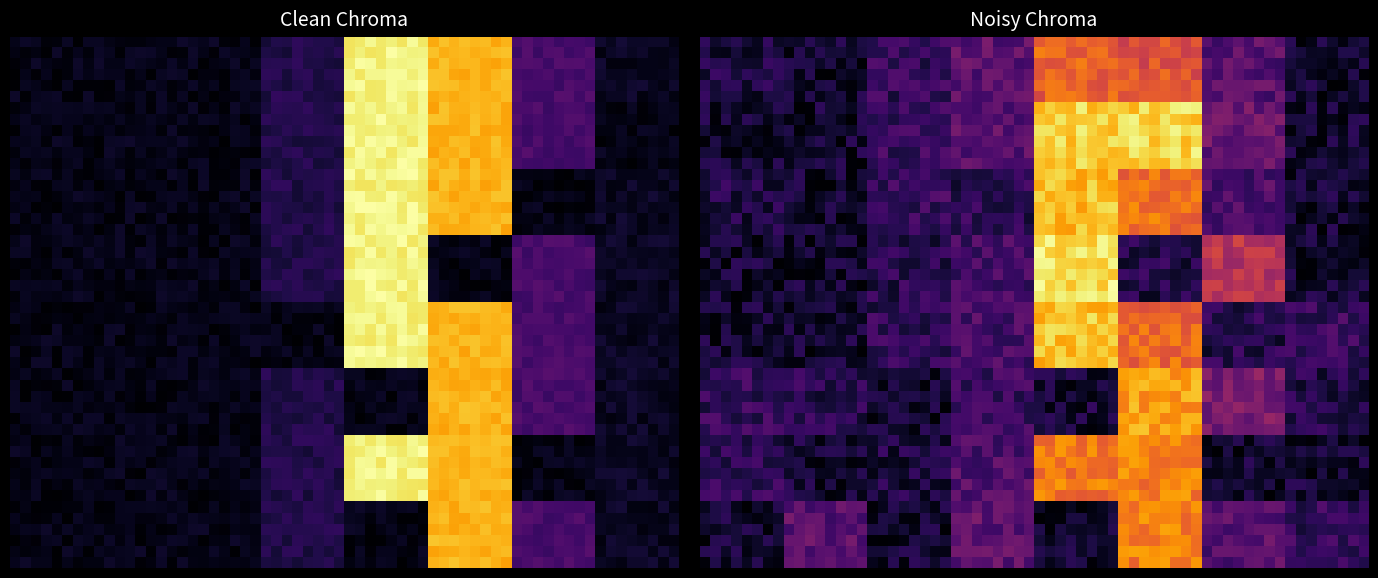

The cm_2 series shows 0.0 at 5. True or false?

True